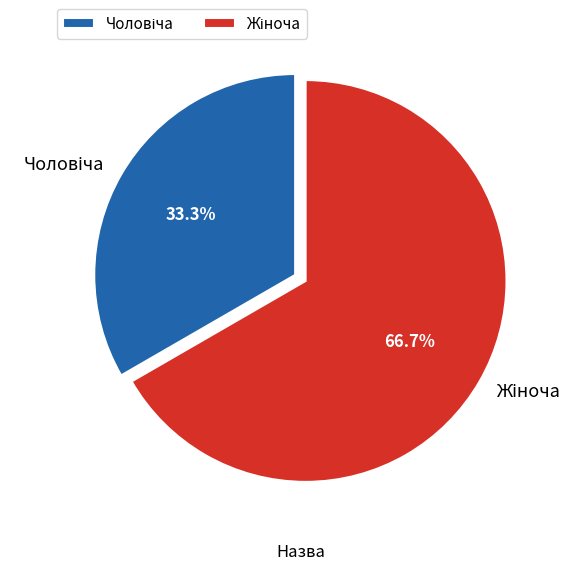

How many slices are in this pie chart?

2